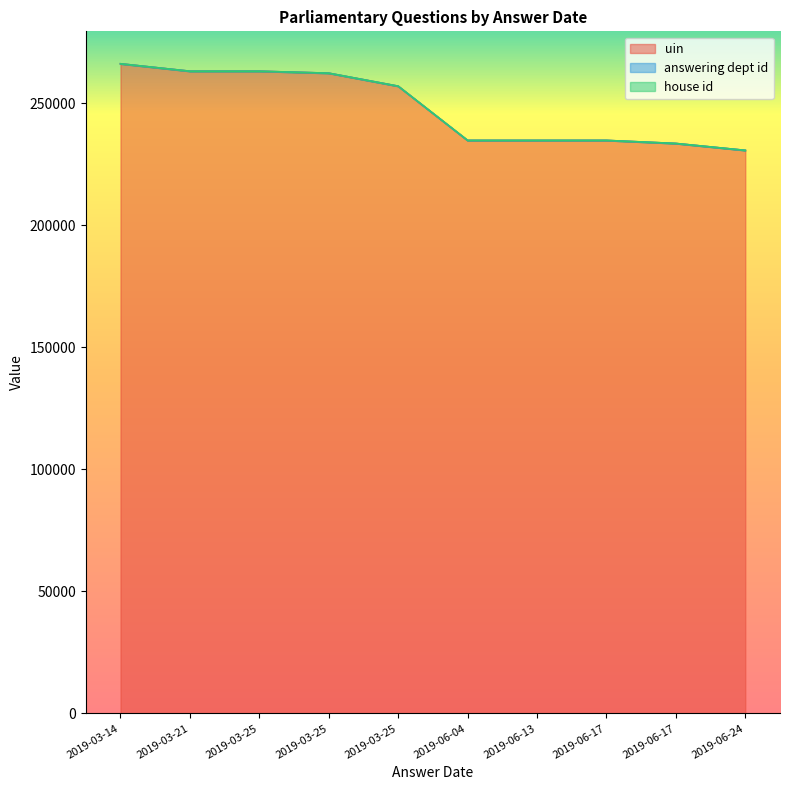

At 2019-06-17, list the series in order from smallest to largest.

house id, answering dept id, uin